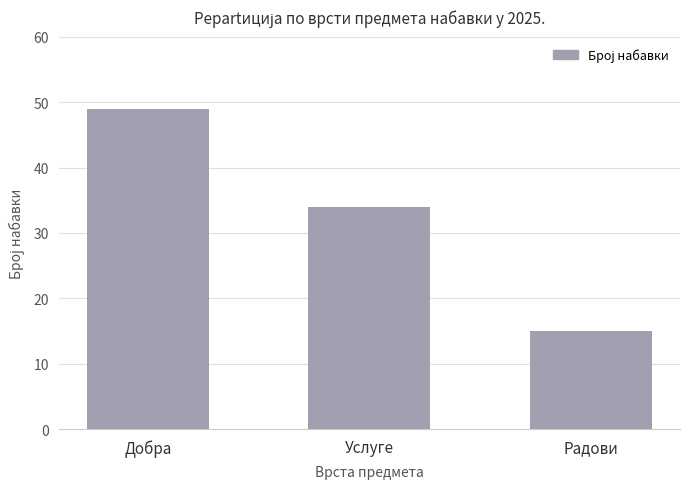

Reading left to right, list all the values displayed in this chart.

49	34	15